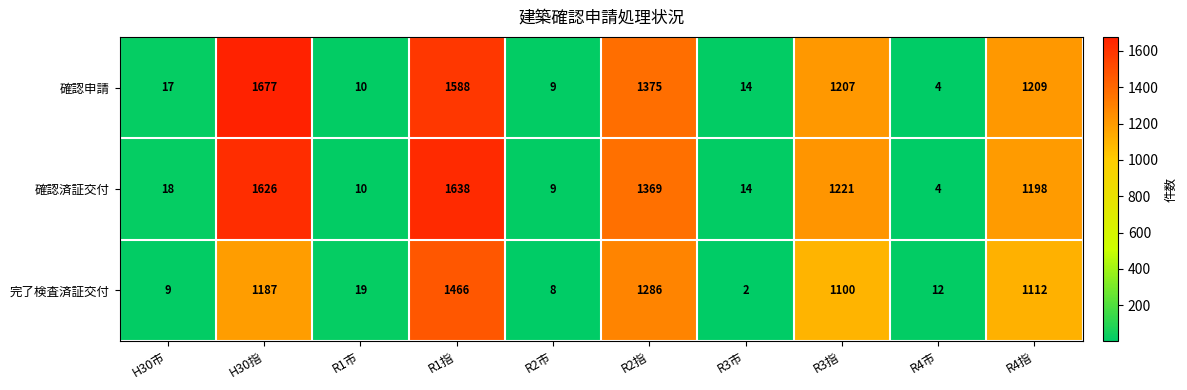

What is the maximum value shown in the chart?

1677